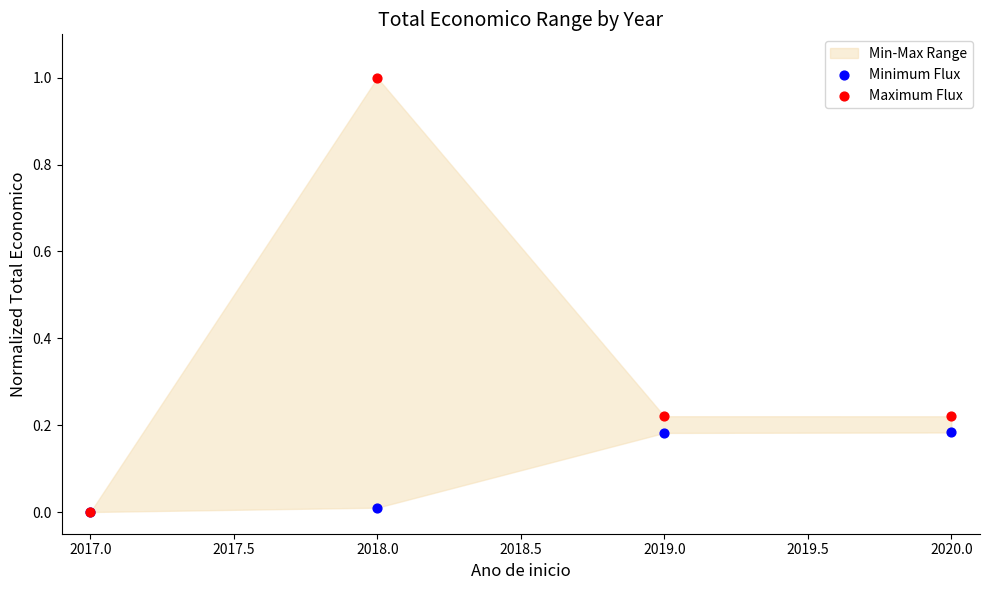

Which series reaches the maximum Y coordinate?

Maximum Flux